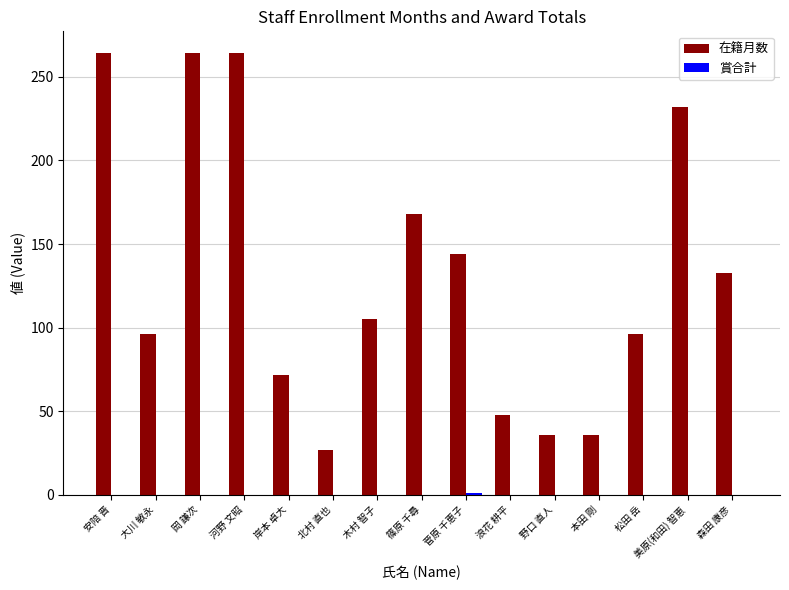

What is the total value across all series at 安陪 晋?

264